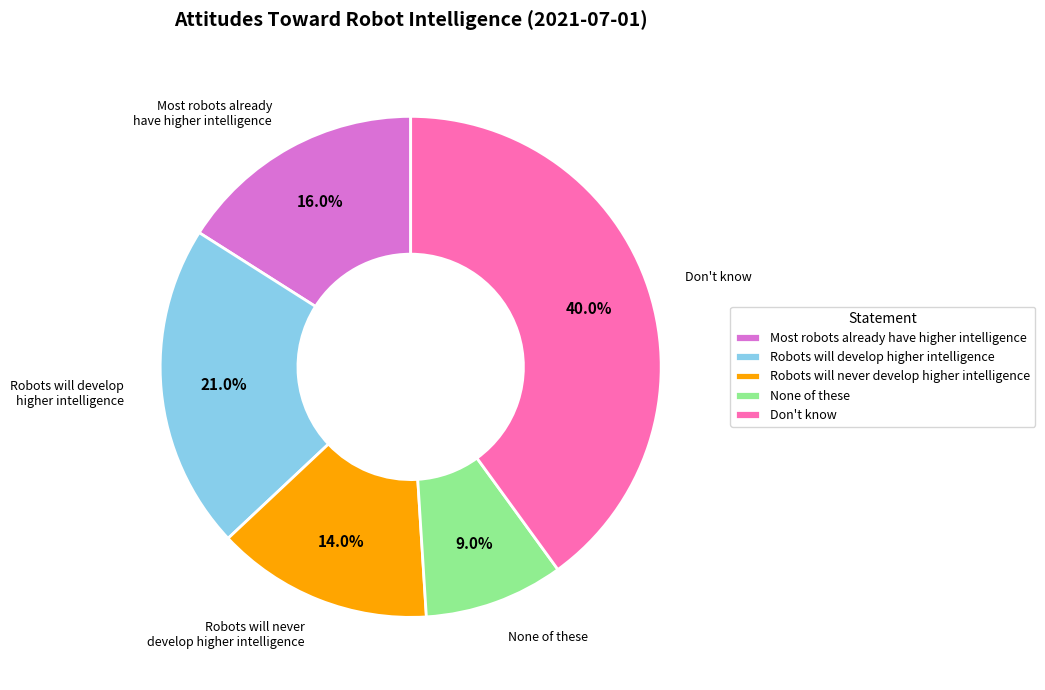

To the nearest percent, what is the difference between the largest and smallest slice percentages?

31%